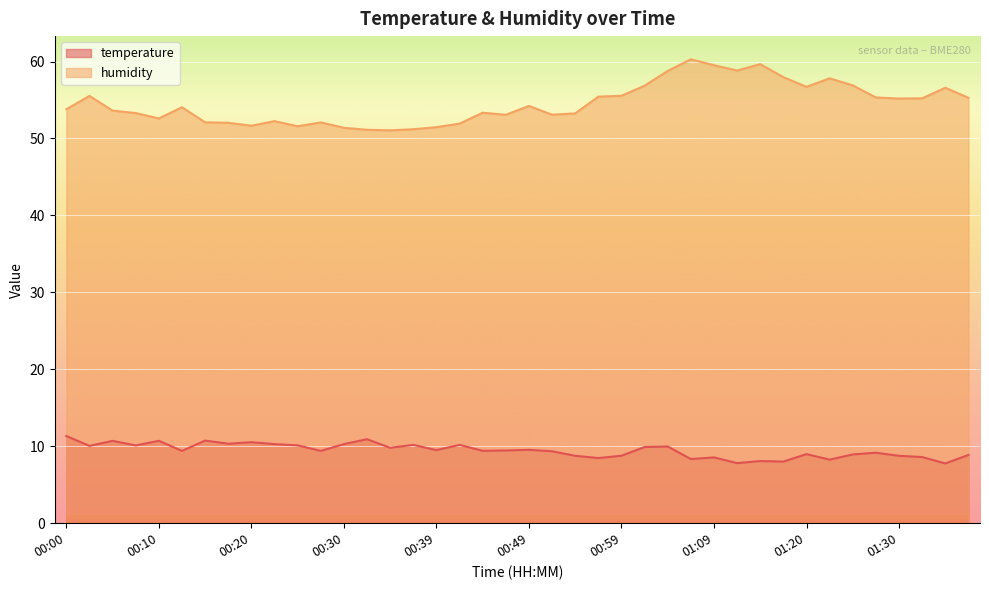

What is the difference between the temperature values at 01:22 and 01:04?

1.7